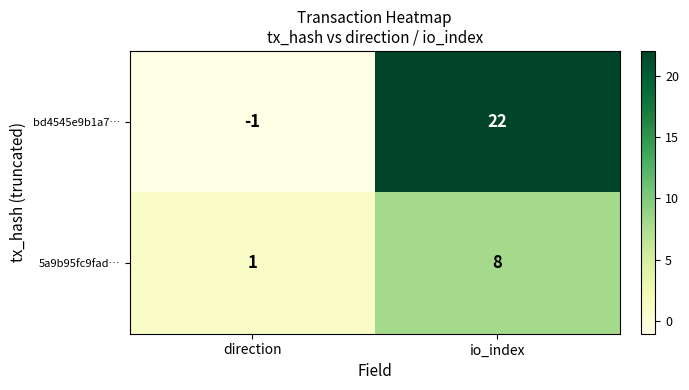

At which category is the sum across all series the highest?

io_index